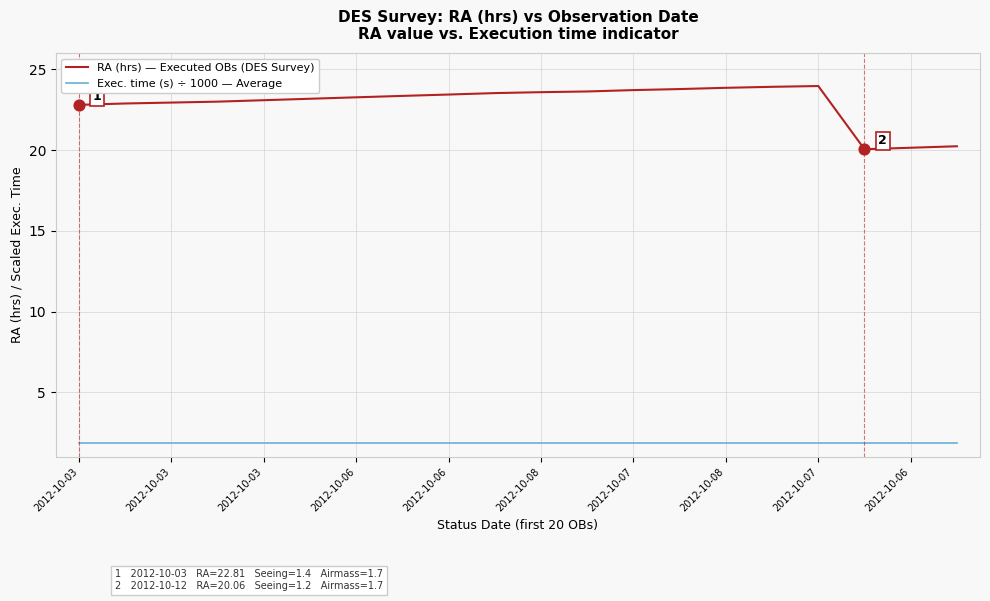

Which series has the largest total across all categories?

RA (hrs) — Executed OBs (DES Survey)